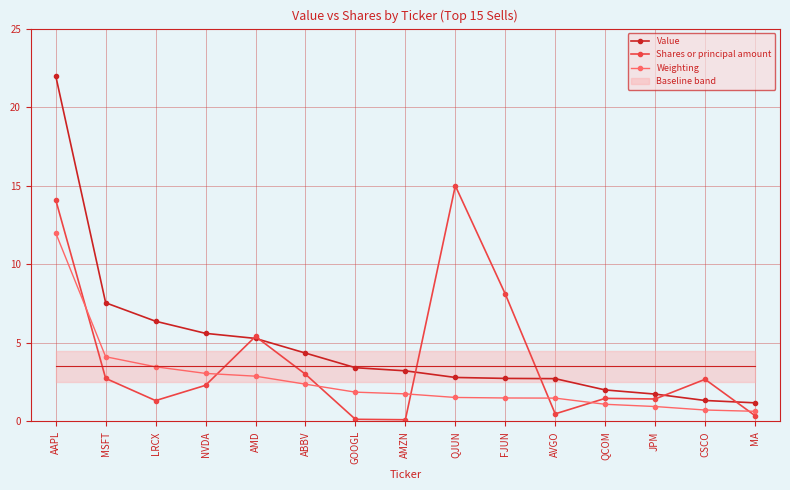

True or false: Weighting and Value cross at least once.

False